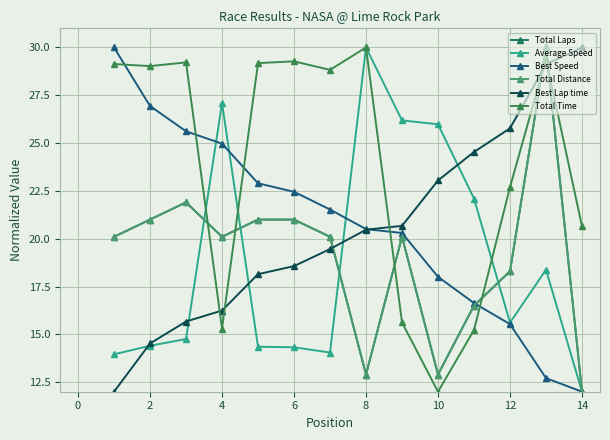

Reading right to left, transcribe all the data shown in this chart.

Total Laps: 12.0	30.0	18.3	16.5	12.9	20.1	12.9	20.1	21.0	21.0	20.1	21.9	21.0	20.1
Average Speed: 12.0	18.4	15.6	22.1	26.0	26.2	30.0	14.0	14.3	14.4	27.1	14.8	14.4	14.0
Best Speed: 12.0	12.7	15.5	16.6	18.0	20.3	20.5	21.5	22.5	22.9	25.0	25.6	26.9	30.0
Total Distance: 12.0	30.0	18.3	16.5	12.9	20.1	12.9	20.1	21.0	21.0	20.1	21.9	21.0	20.1
Best Lap time: 30.0	29.1	25.8	24.5	23.0	20.7	20.5	19.5	18.6	18.1	16.2	15.7	14.5	12.0
Total Time: 20.6	29.4	22.7	15.2	12.0	15.6	30.0	28.8	29.3	29.2	15.3	29.2	29.0	29.1